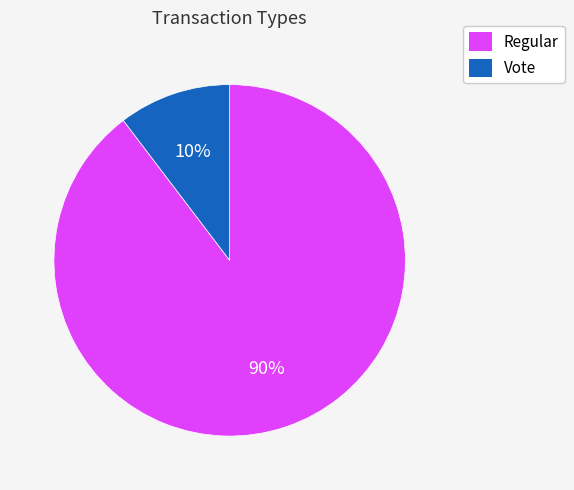

To the nearest percent, what is the combined percentage of Vote and Regular?

100%